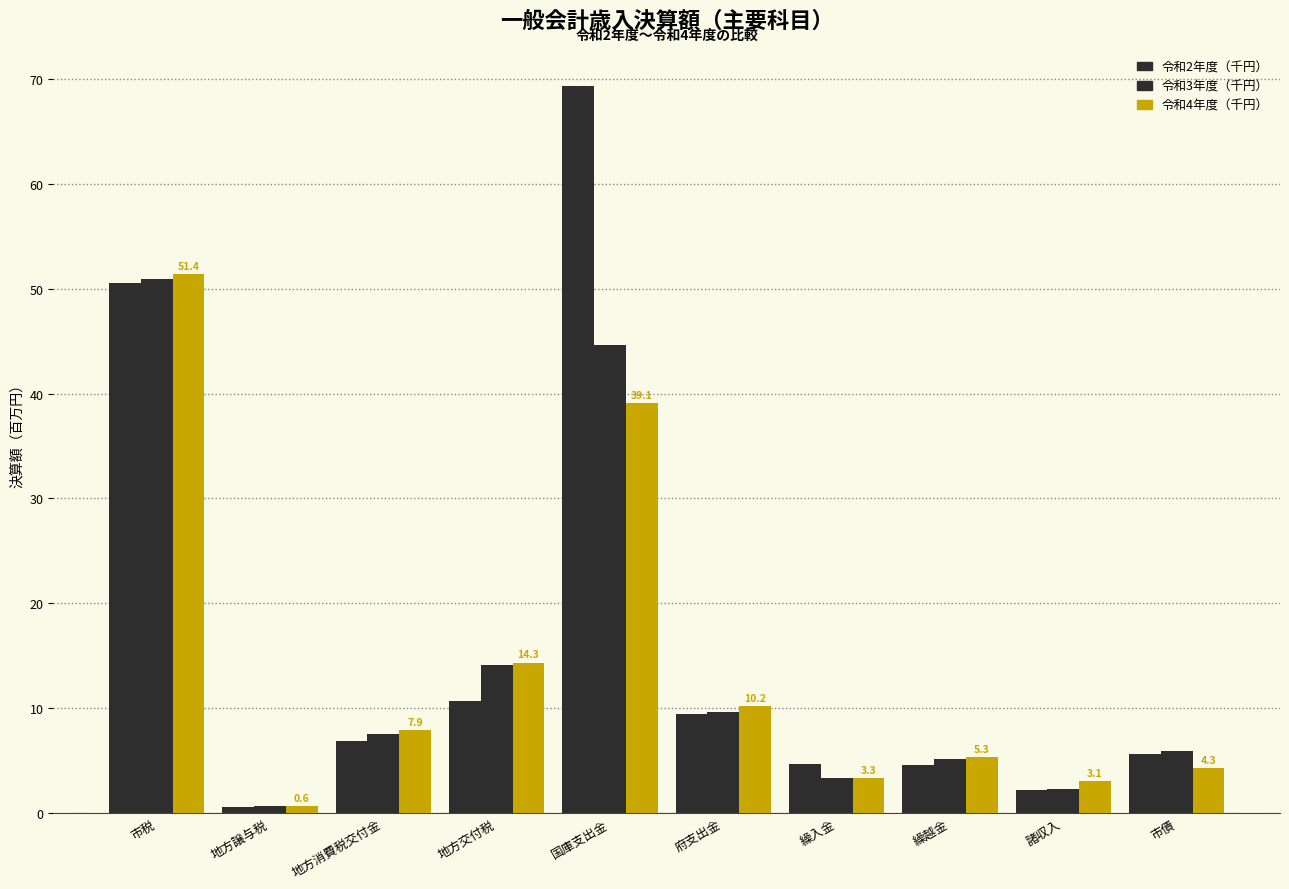

How many data points in 令和3年度（千円） are above 7?

5